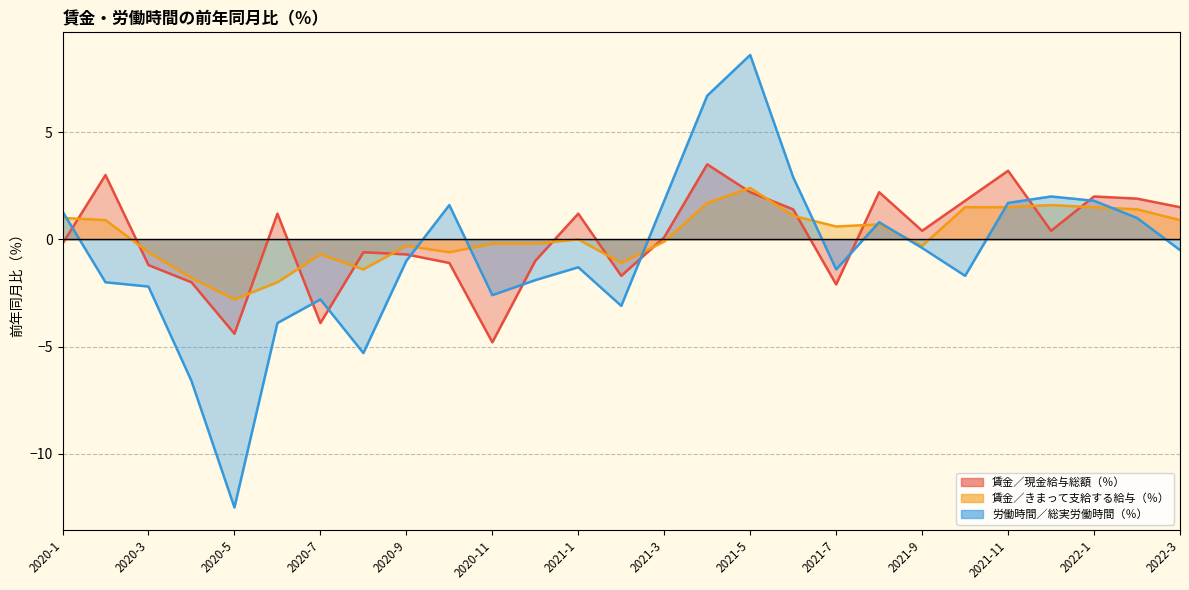

Which series ends up on top after the final intersection of 労働時間／総実労働時間（％） and 賃金／現金給与総額（％）?

賃金／現金給与総額（％）